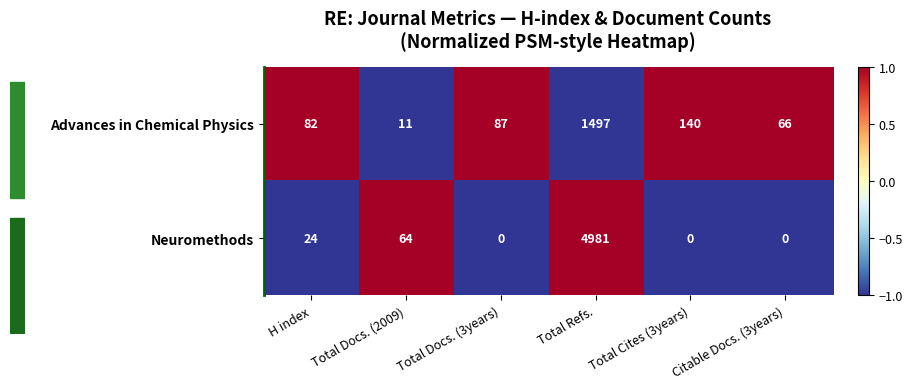

Which series has the largest total across all categories?

Neuromethods